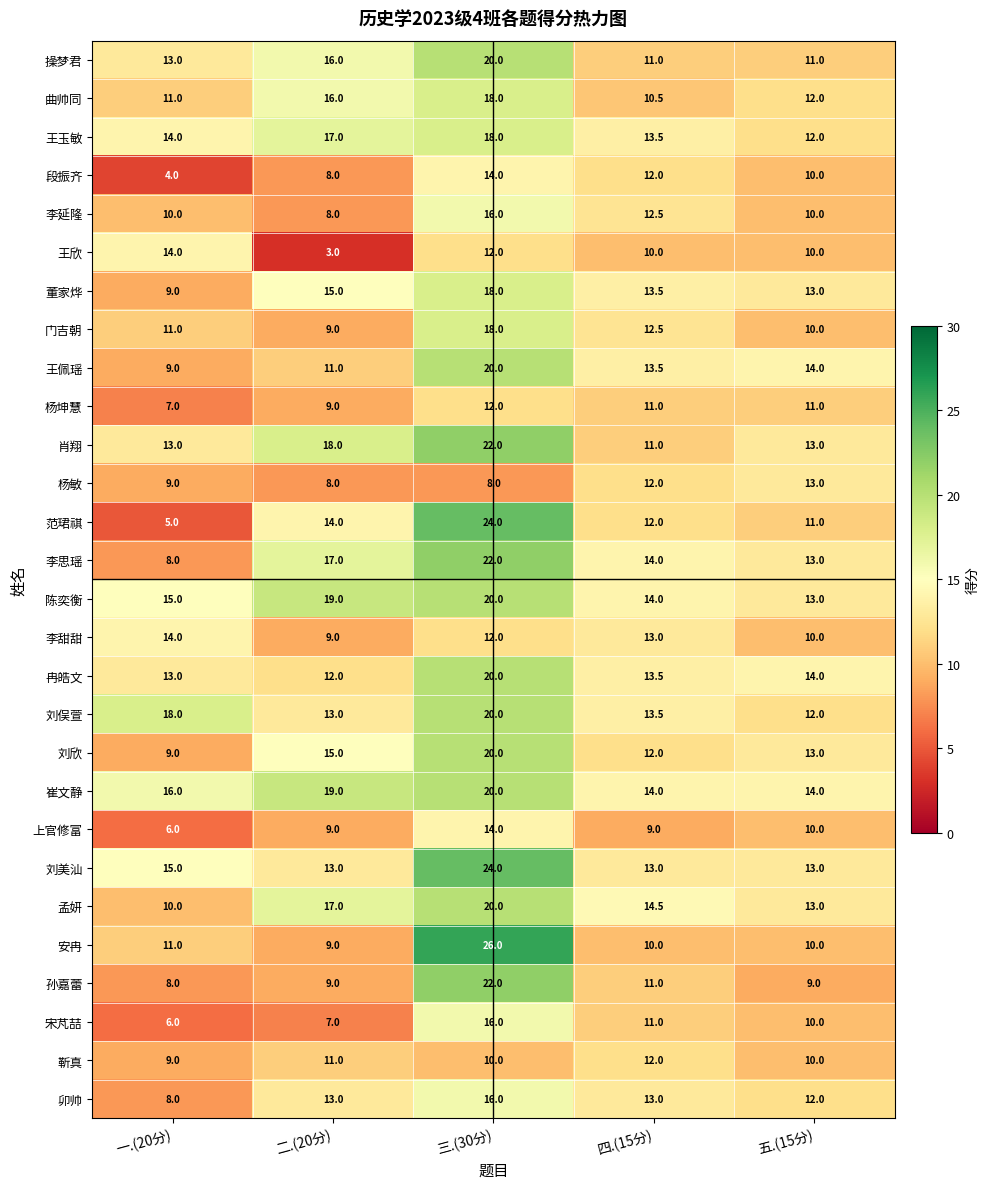

At how many categories does at least one series exceed 15?

3